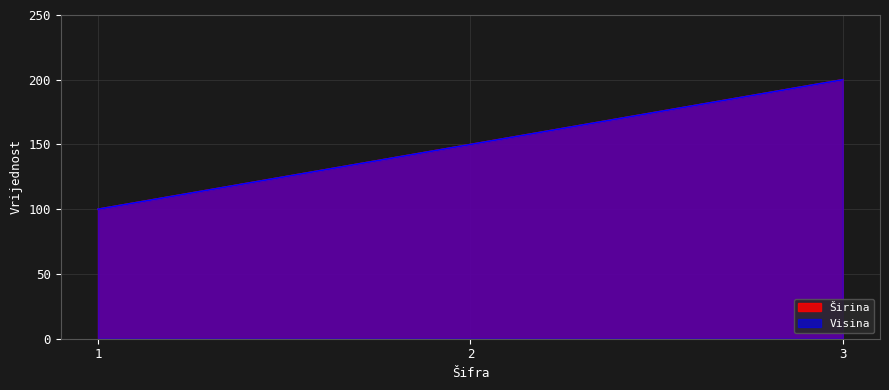

The value of Visina at 1 is 158. True or false?

False